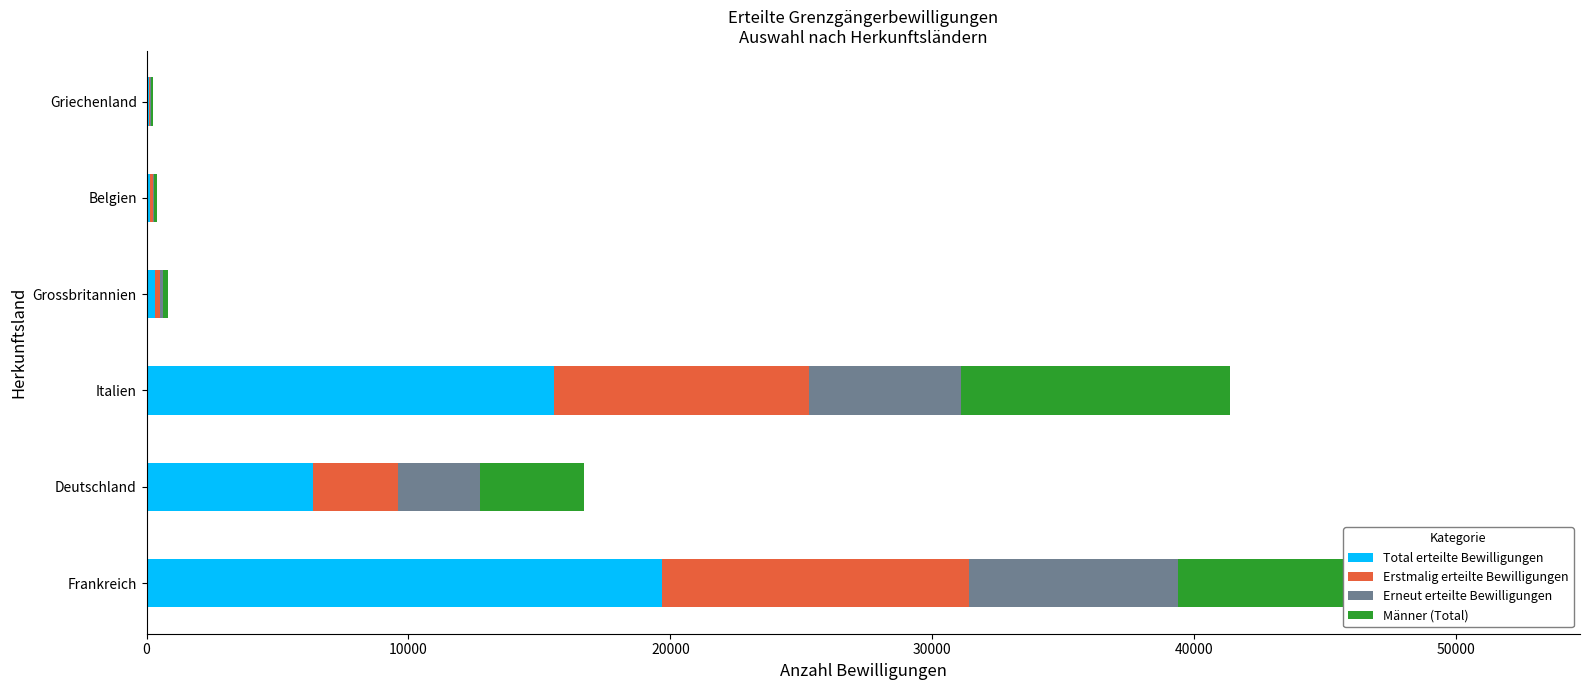

Reading left to right, extract all data points from this chart.

Total erteilte Bewilligungen: 19689	6371	15555	307	145	88
Erstmalig erteilte Bewilligungen: 11702	3228	9746	226	97	61
Erneut erteilte Bewilligungen: 7987	3143	5809	81	48	27
Männer (Total): 12749	3980	10277	194	94	60